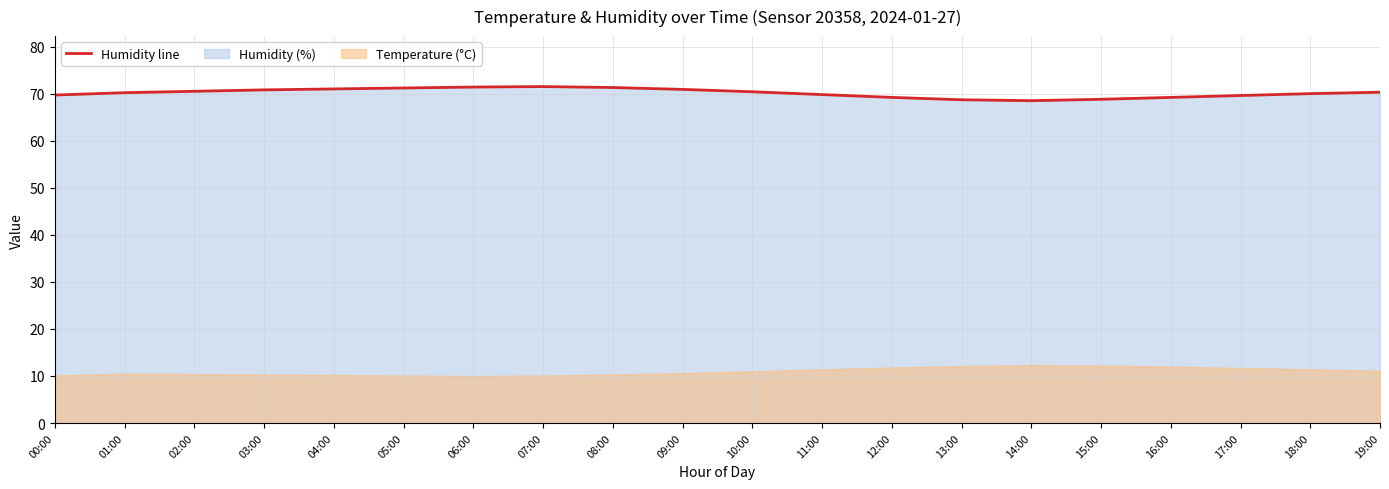

What is the greatest value displayed?

71.5